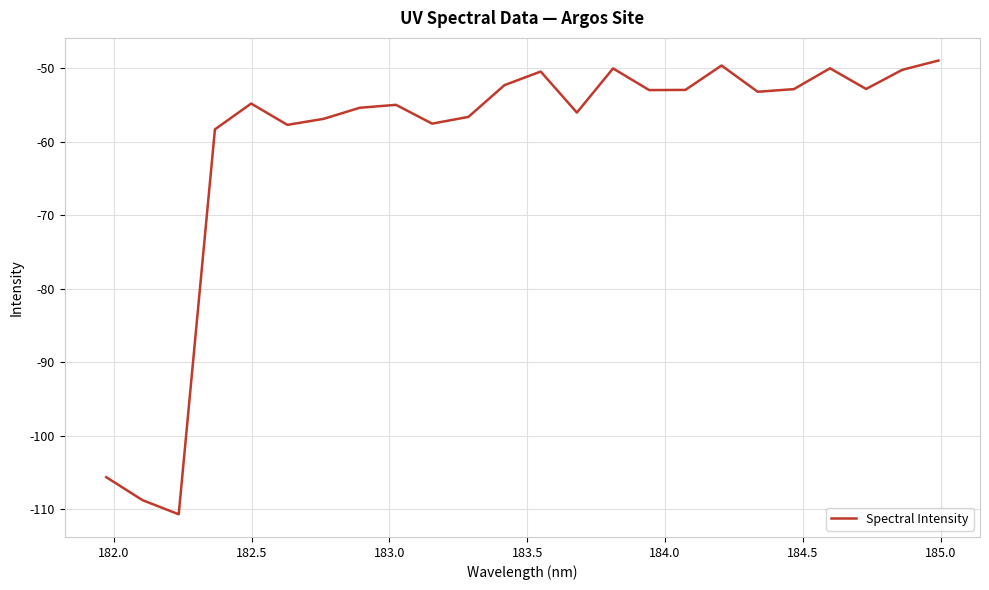

What is the greatest value displayed?

-48.9